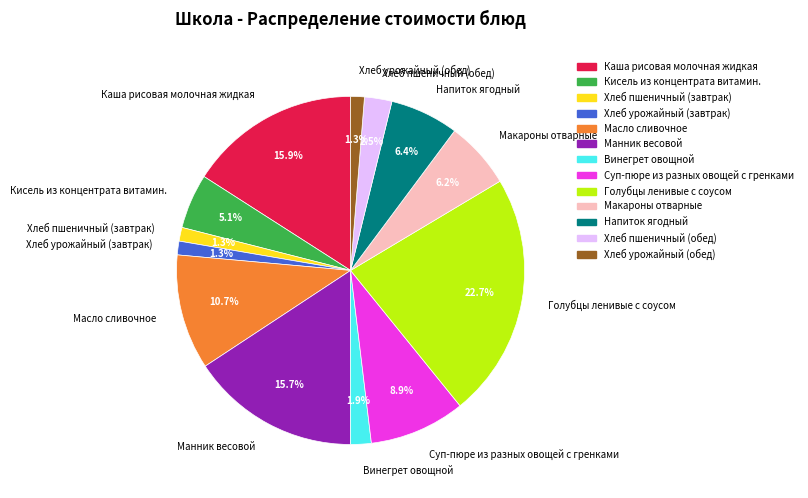

What is the largest slice in the pie chart?

Голубцы ленивые с соусом